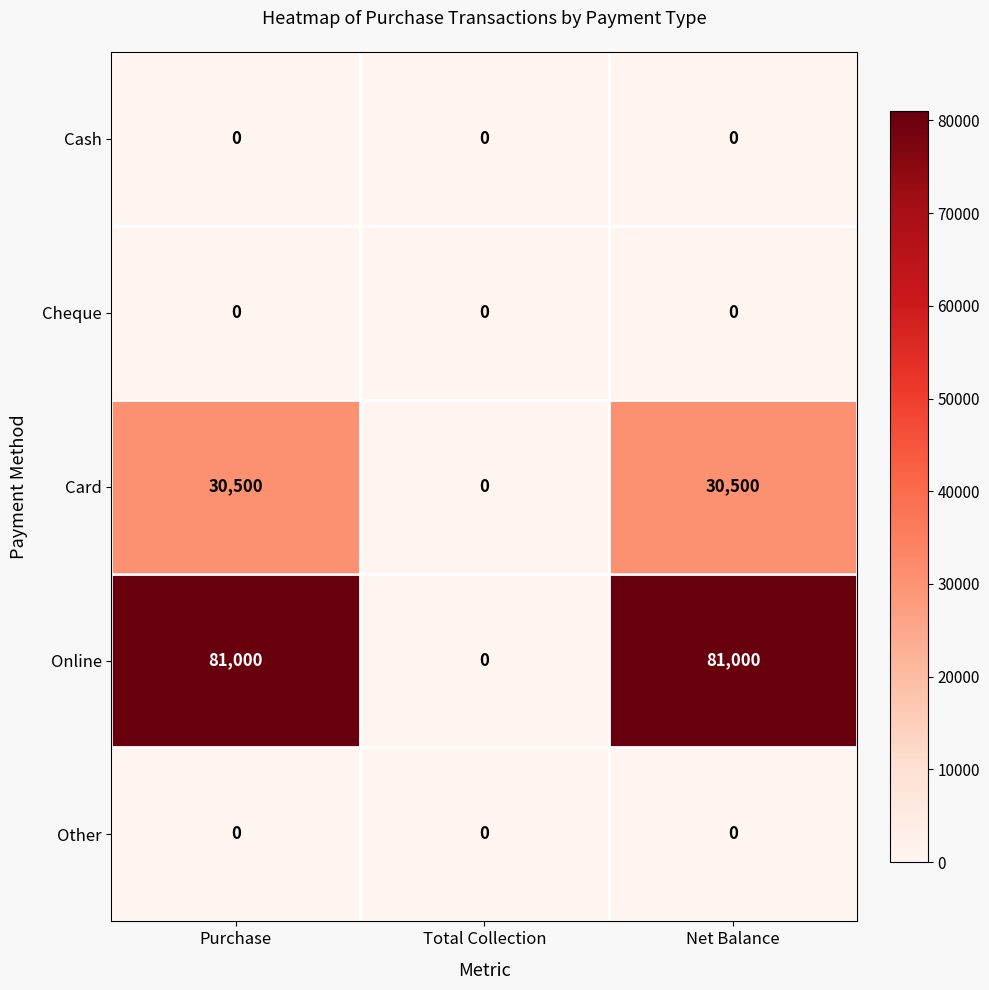

Which series has the largest range (max minus min)?

Online